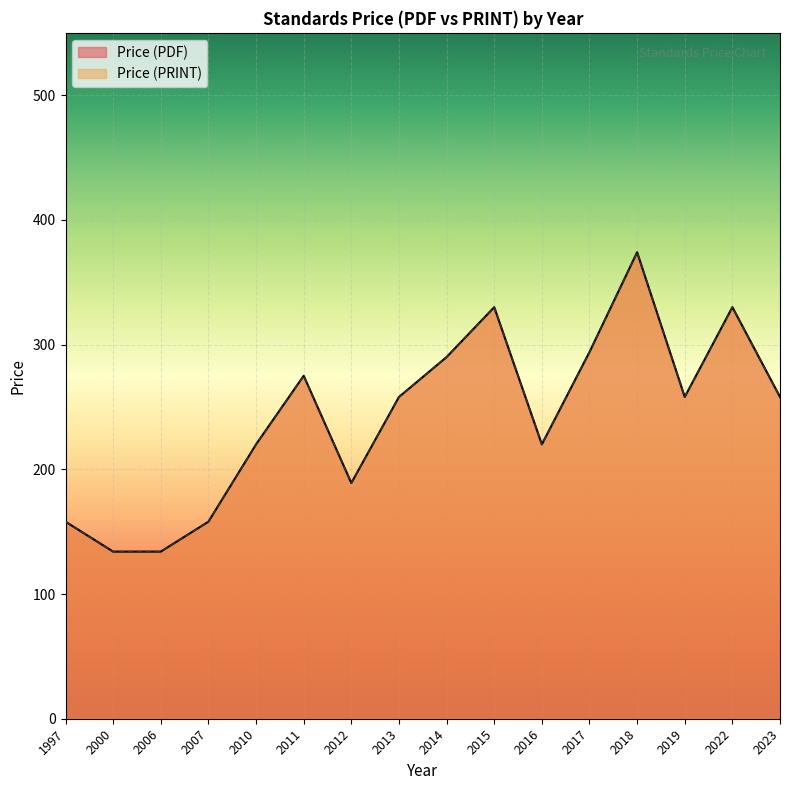

True or false: Price (PDF) and Price (PRINT) cross at least once.

False